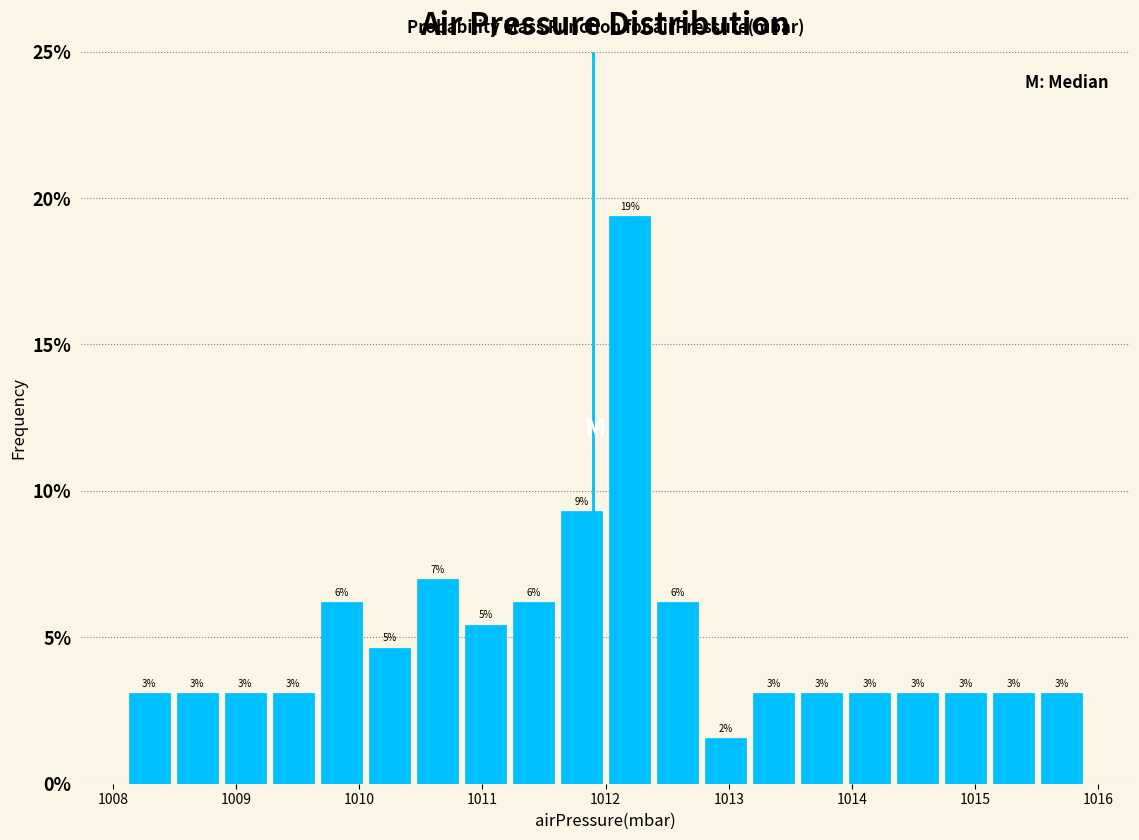

Around what value on the x-axis is the tallest bar? Give the approximate position of its centre, as read against the axis.

1012.2